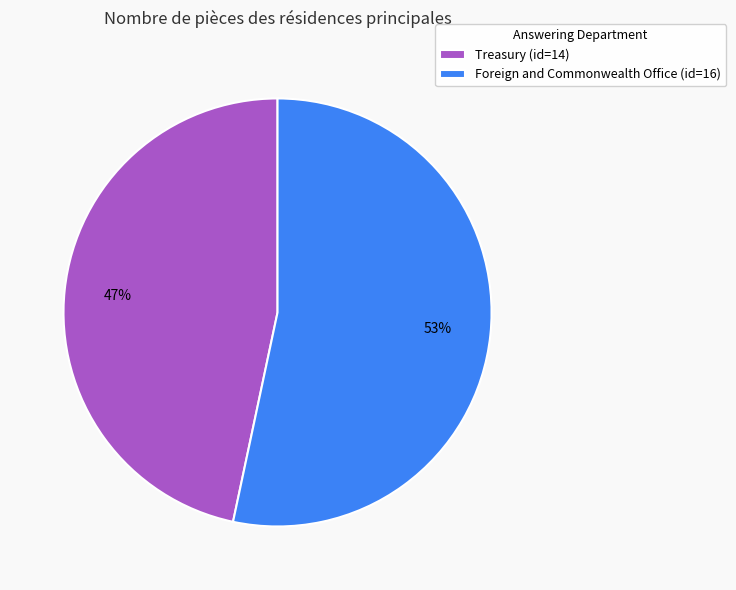

To the nearest percent, what is the average slice percentage?

50%